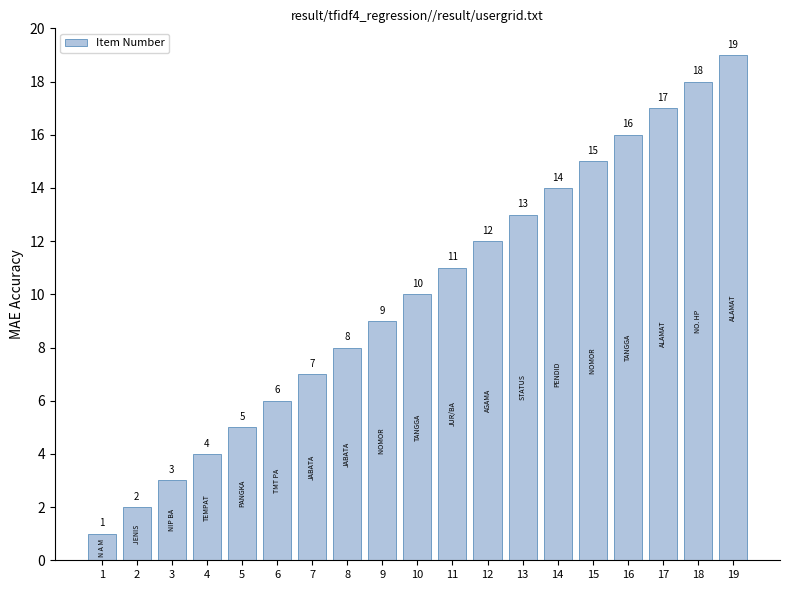

What is the sum of the values at 8 and 1?

9